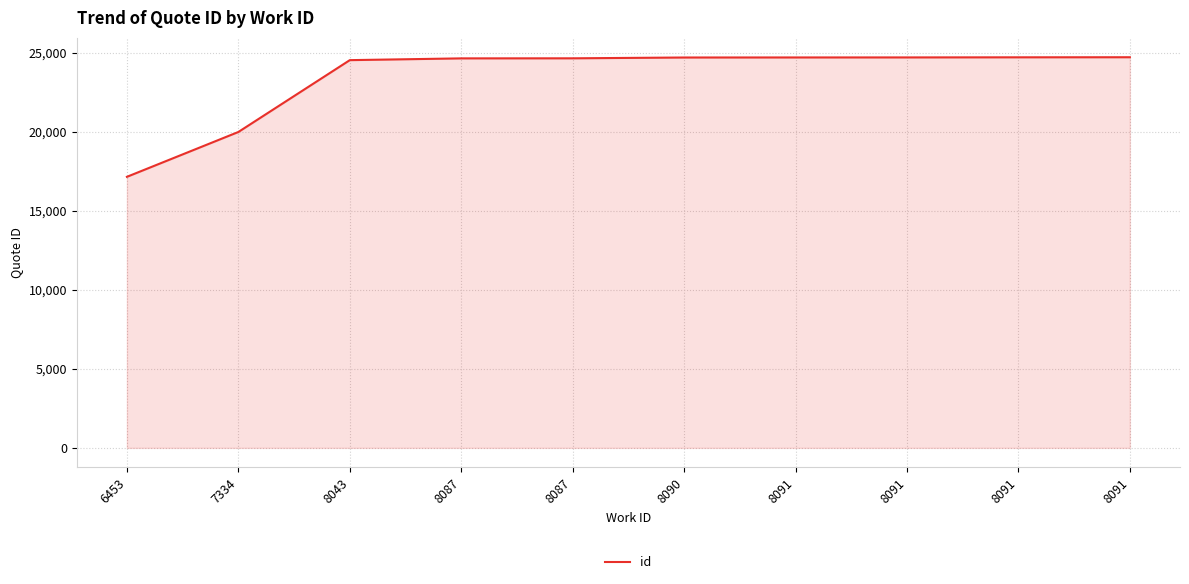

Rank the categories by value from lowest to highest.

6453, 7334, 8043, 8087, 8087, 8090, 8091, 8091, 8091, 8091